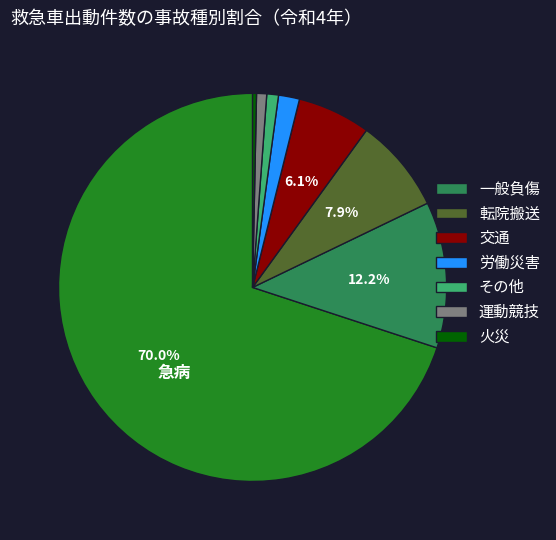

To the nearest percent, what is the difference between the largest and smallest slice percentages?

70%